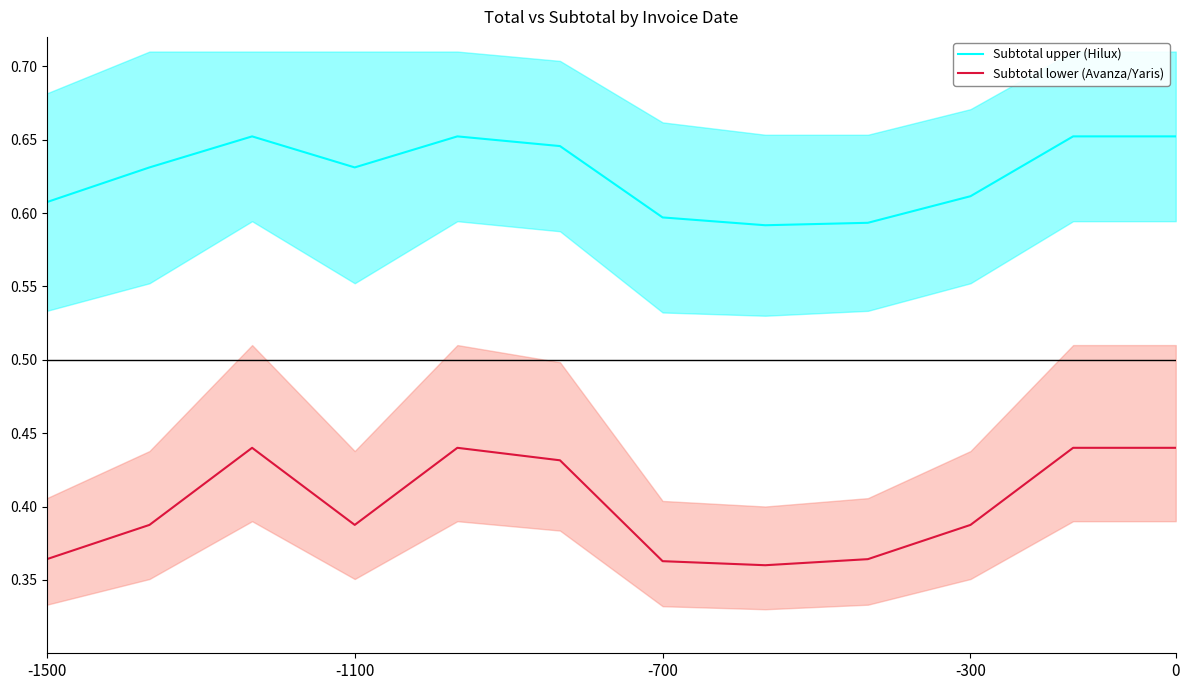

What is the difference between the second highest and minimum values in the Subtotal upper (Hilux) series?

0.1